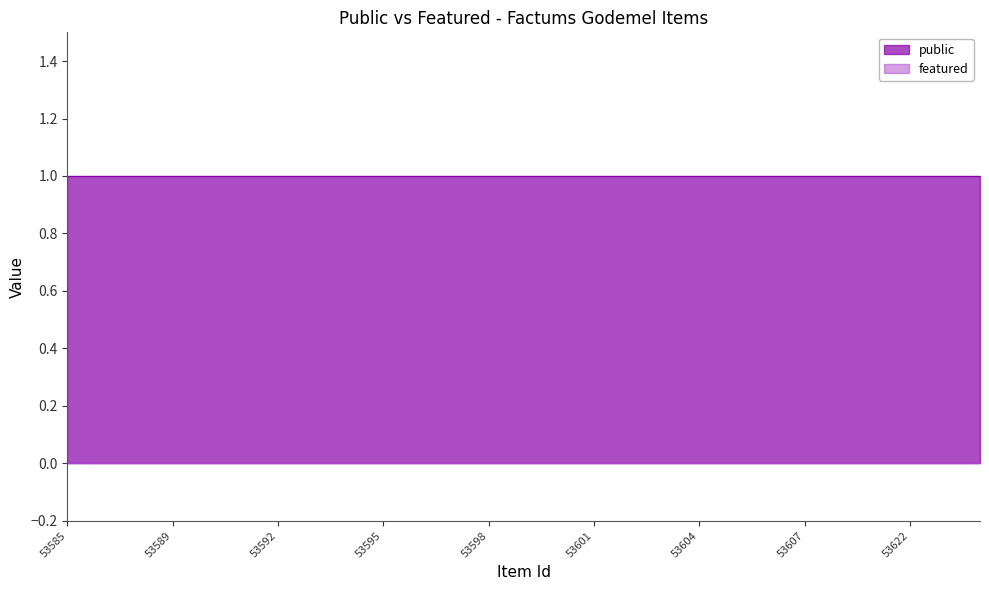

Reading left to right, extract all data points from this chart.

public: 53585=1	53587=1	53588=1	53589=1	53590=1	53591=1	53592=1	53593=1	53594=1	53595=1	53596=1	53597=1	53598=1	53599=1	53600=1	53601=1	53602=1	53603=1	53604=1	53605=1	53606=1	53607=1	53608=1	53609=1	53622=1	53623=1	53624=1
featured: 53585=0	53587=0	53588=0	53589=0	53590=0	53591=0	53592=0	53593=0	53594=0	53595=0	53596=0	53597=0	53598=0	53599=0	53600=0	53601=0	53602=0	53603=0	53604=0	53605=0	53606=0	53607=0	53608=0	53609=0	53622=0	53623=0	53624=0